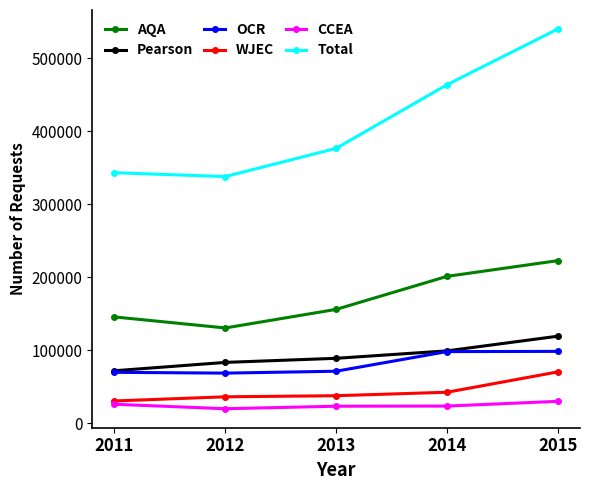

What is the value of the AQA point at the 1st from the left?

145500